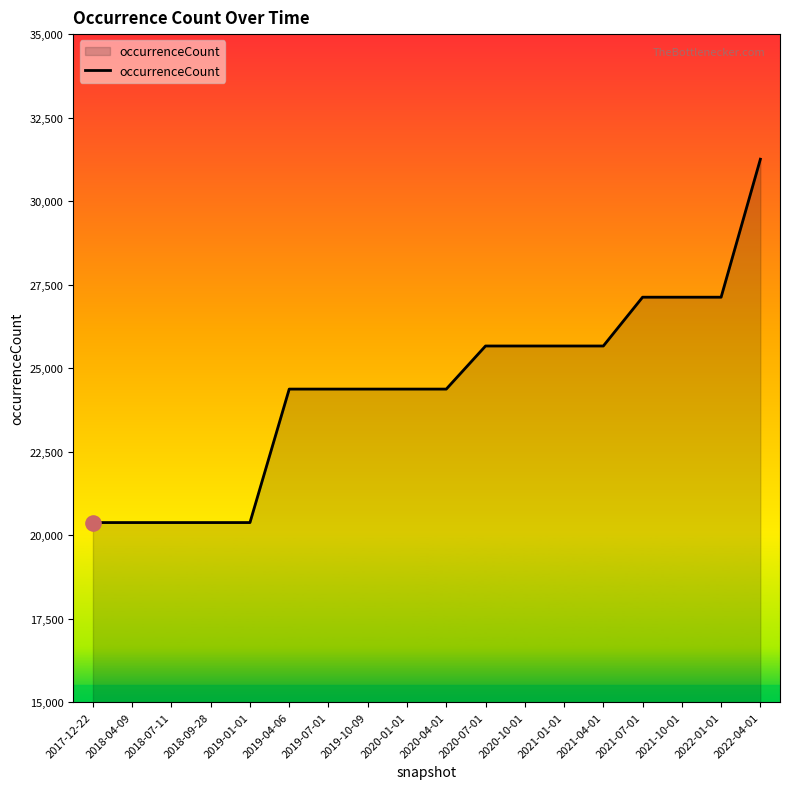

Which has a higher value, 2017-12-22 or 2021-01-01?

2021-01-01